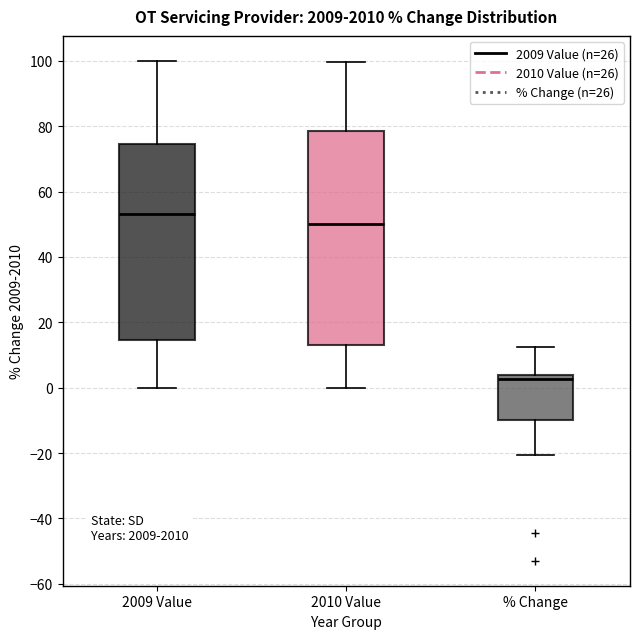

Comparing the boxes themselves (not the whiskers), which one is the tallest?

2010 Value